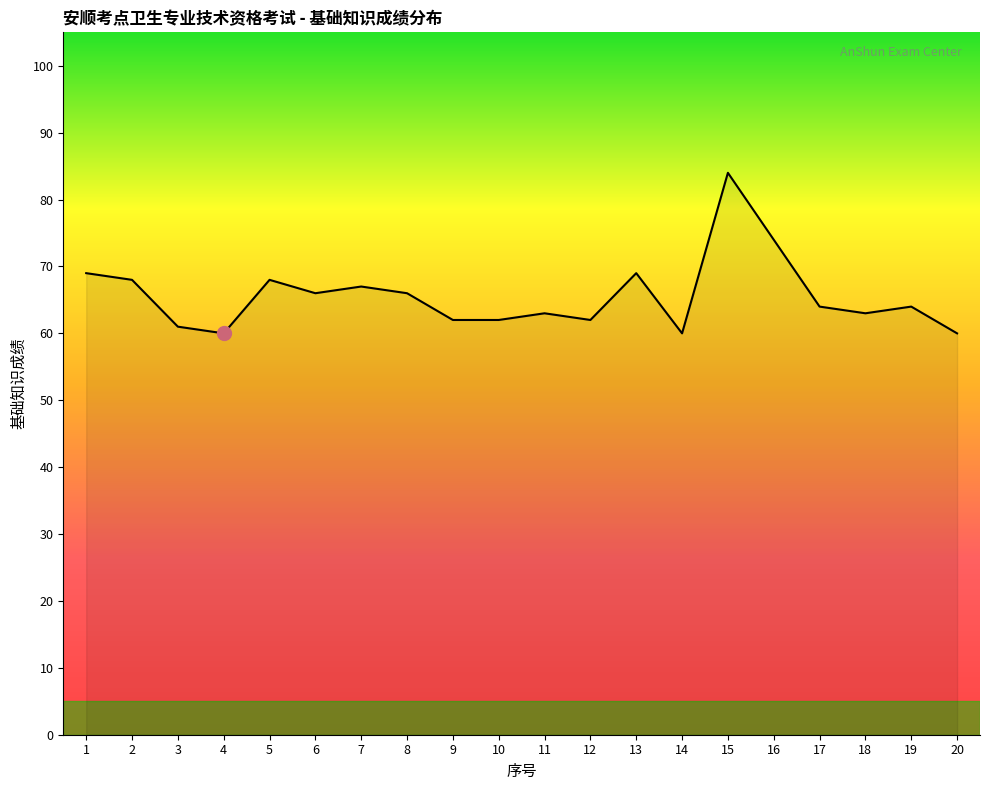

Which has a higher value, 14 or 17?

17